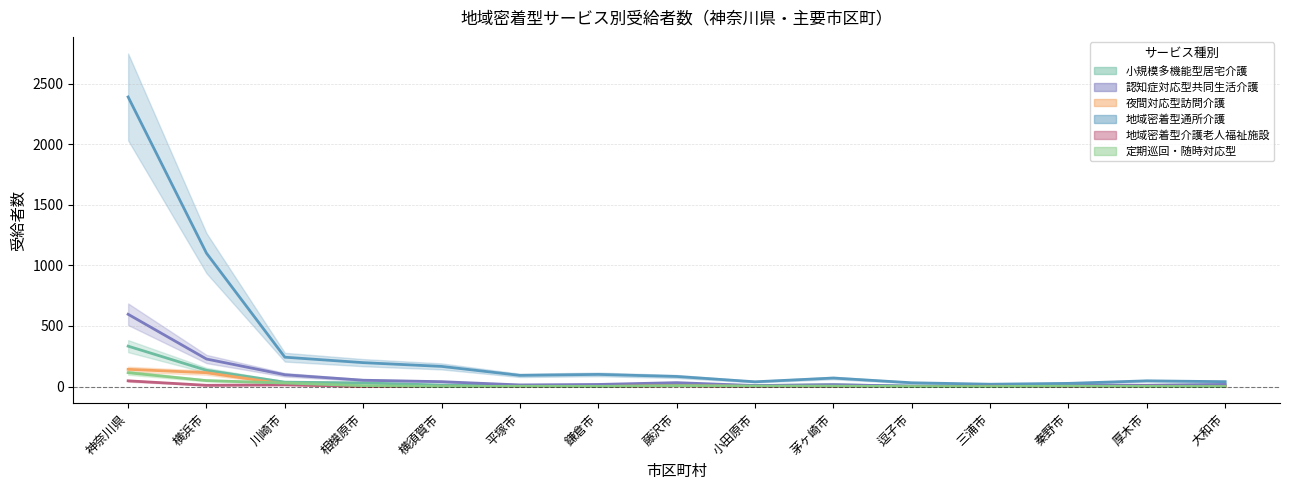

What is the value of the 認知症対応型共同生活介護 point at the 4th from the left?

52